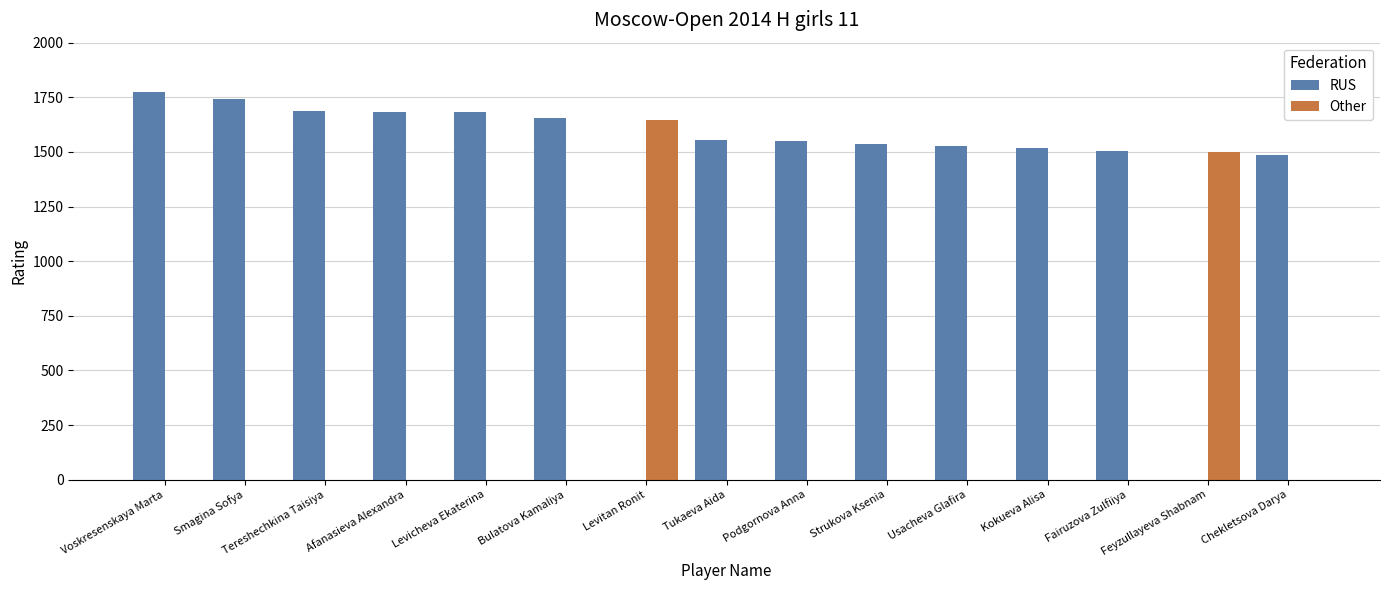

Is it true that RUS equals 2419 at Usacheva Glafira?

False